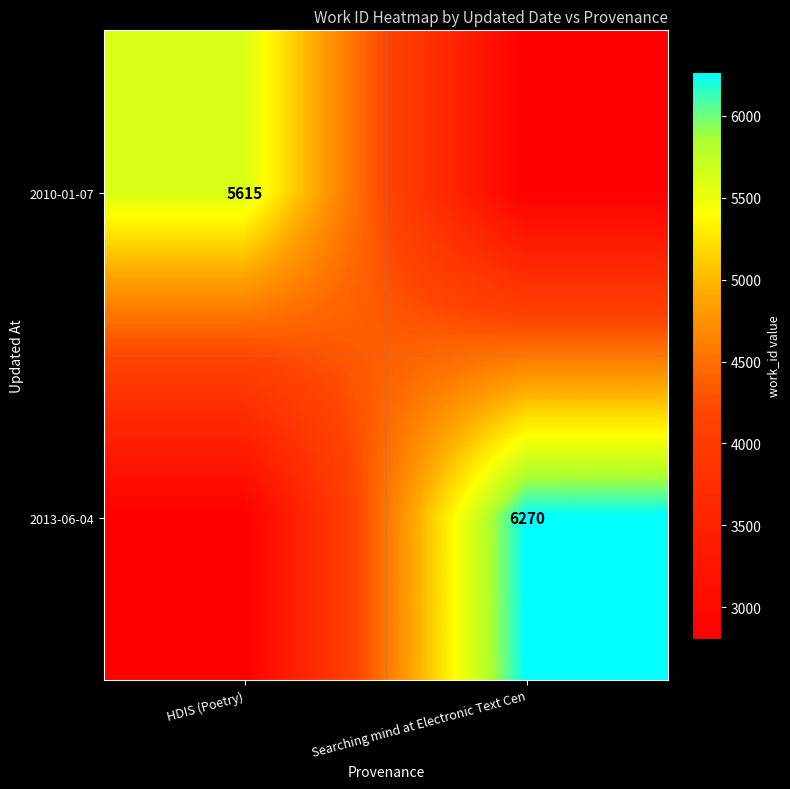

The value of 2010-01-07 at HDIS (Poetry) is 10100.6. True or false?

False